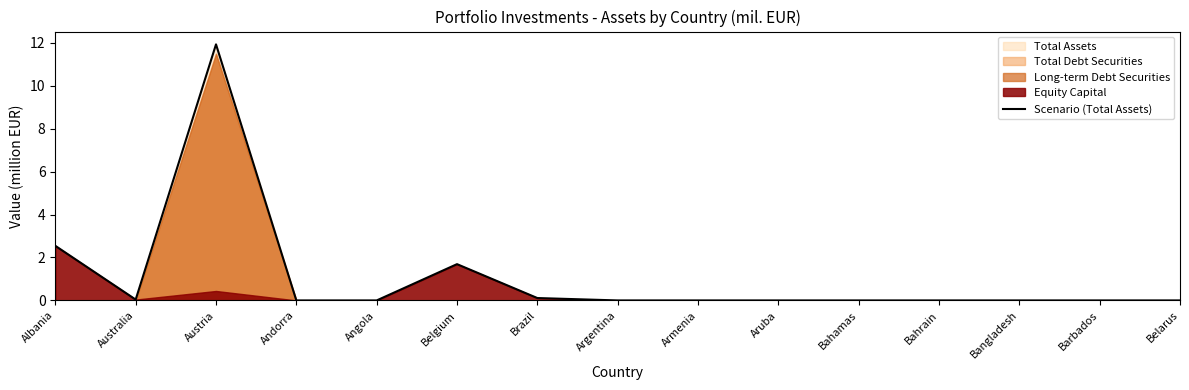

Rank the categories by value from lowest to highest.

Andorra, Angola, Argentina, Armenia, Aruba, Bahamas, Bahrain, Bangladesh, Barbados, Belarus, Australia, Brazil, Belgium, Albania, Austria